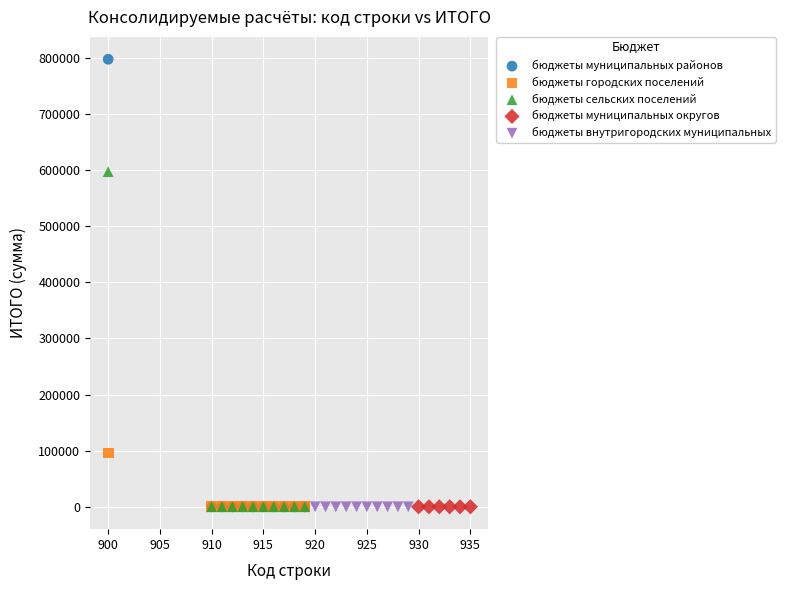

Which series reaches the maximum Y coordinate?

бюджеты муниципальных районов